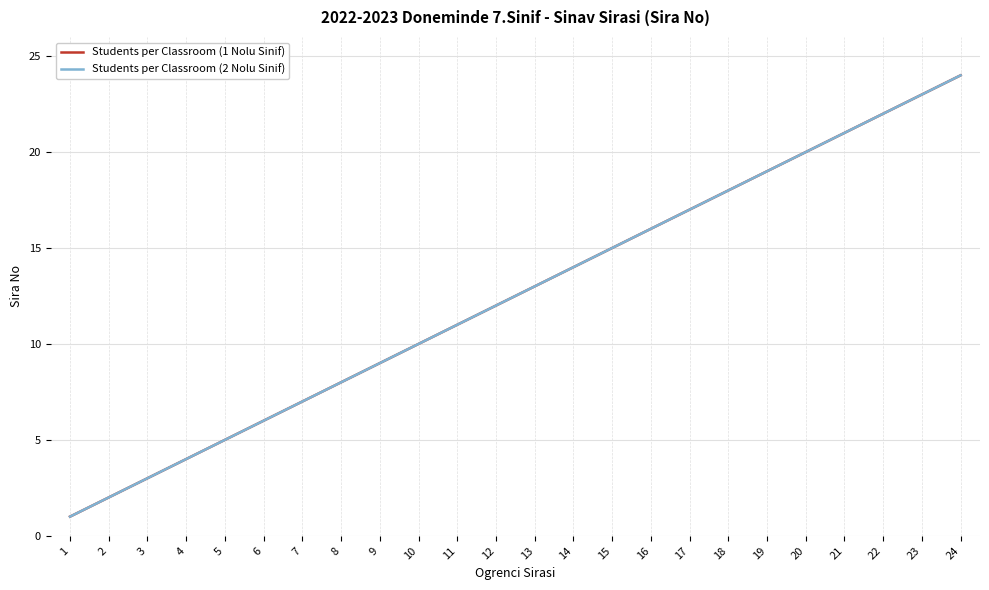

Does the chart have visible grid lines?

Yes